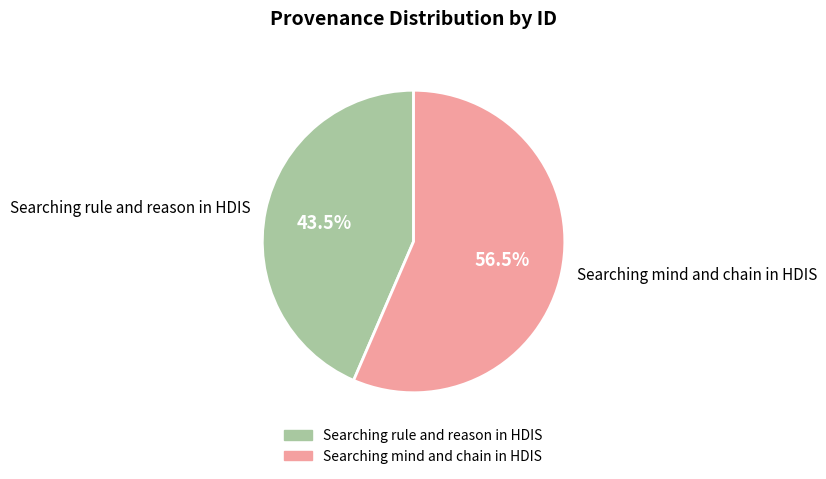

Rank the categories by value from lowest to highest.

Searching rule and reason in HDIS, Searching mind and chain in HDIS